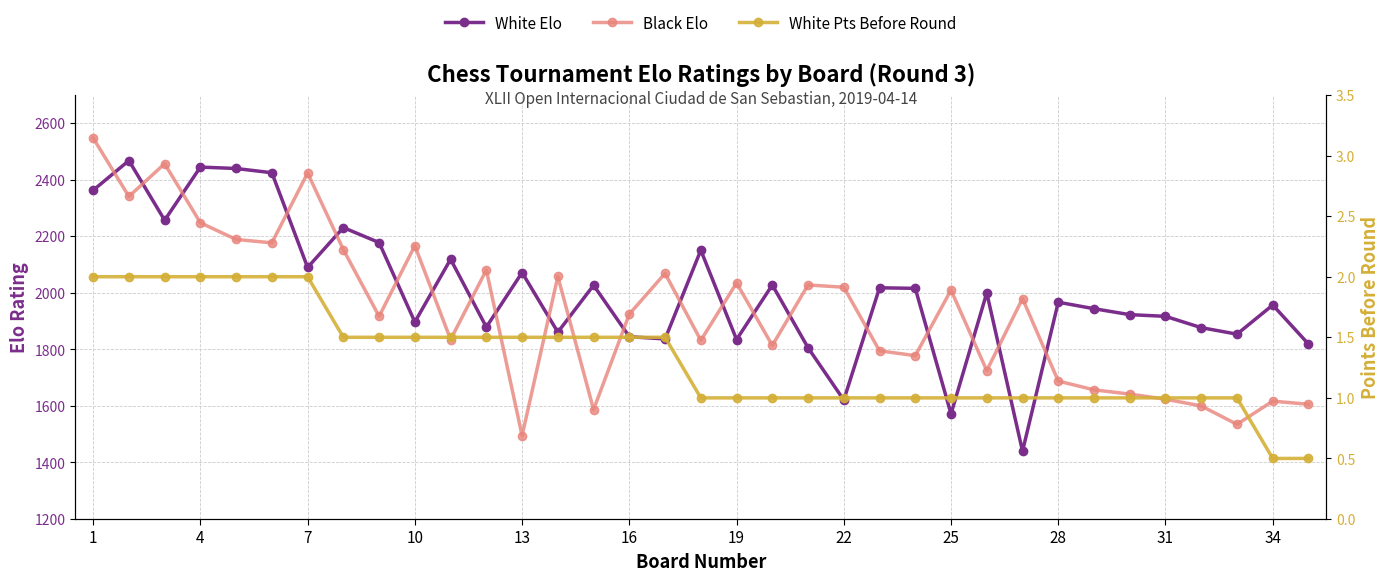

How many values in the White Elo series are below 1967?

17